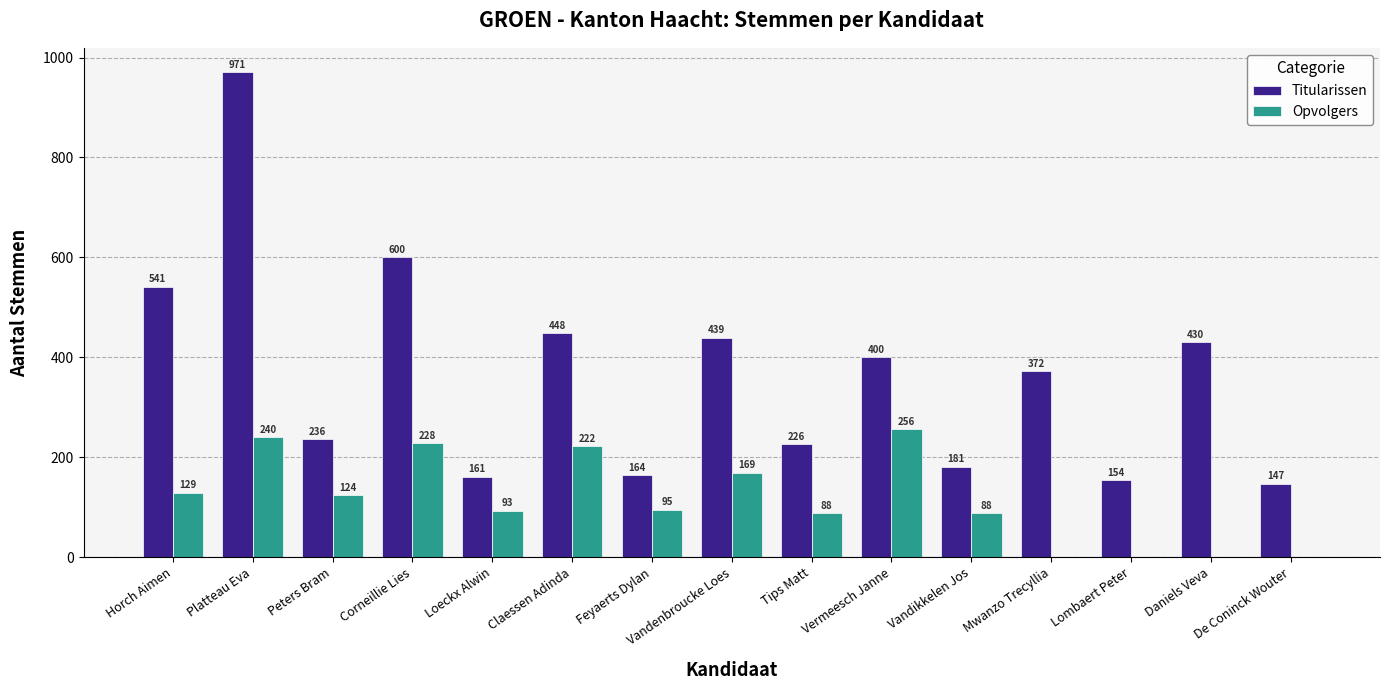

What is the sum of all Titularissen values?

5470